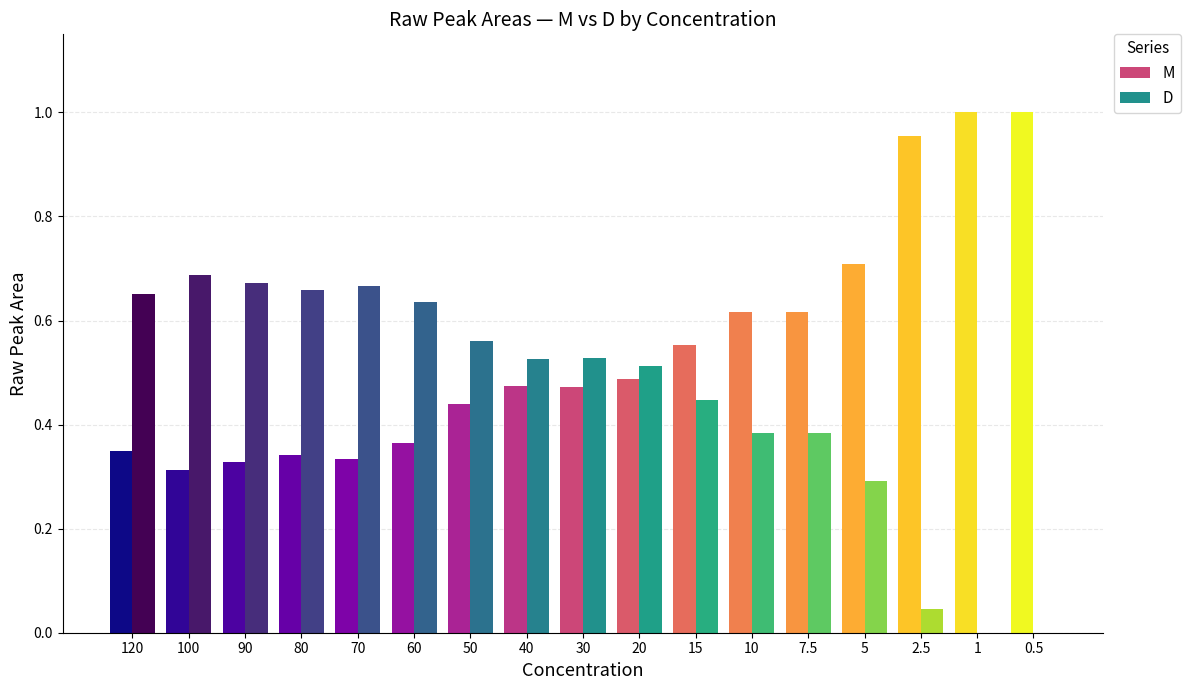

What is the sum of the M values at 2.5 and 10?

1.6